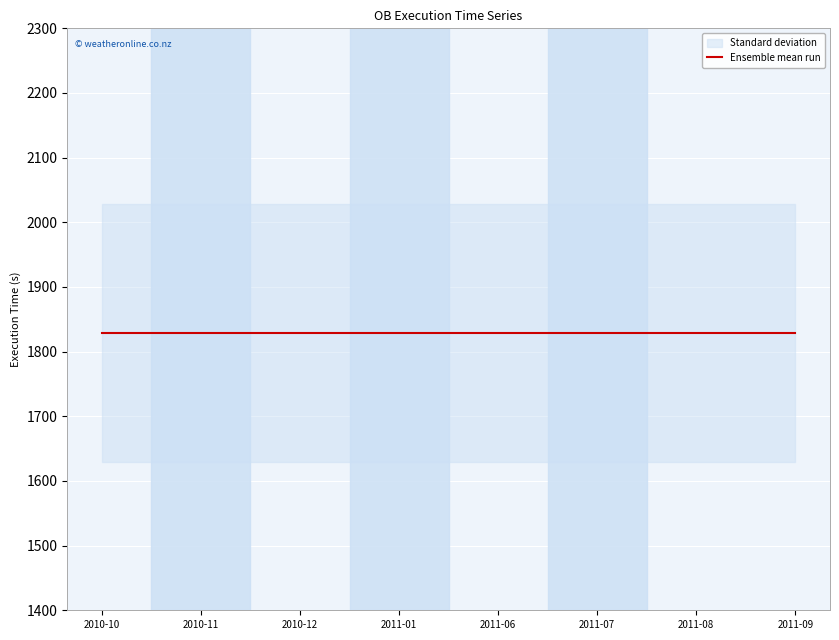

True or false: Airmass and Twilight (min) cross at least once.

False